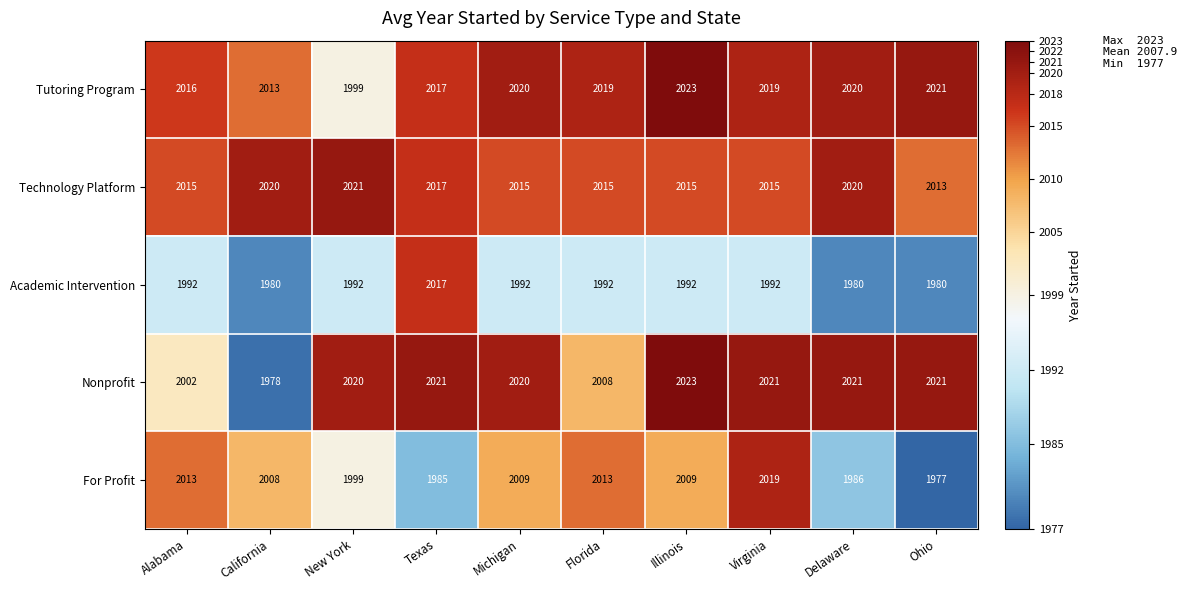

Which label corresponds to the largest value in the chart?

Illinois